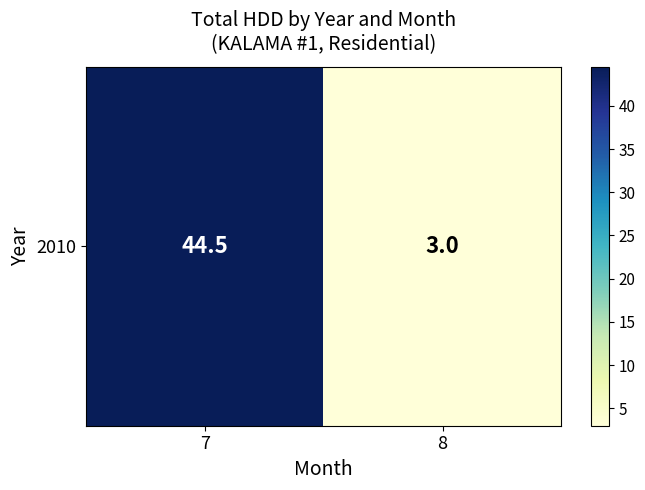

What is the minimum value shown in the chart?

3.0